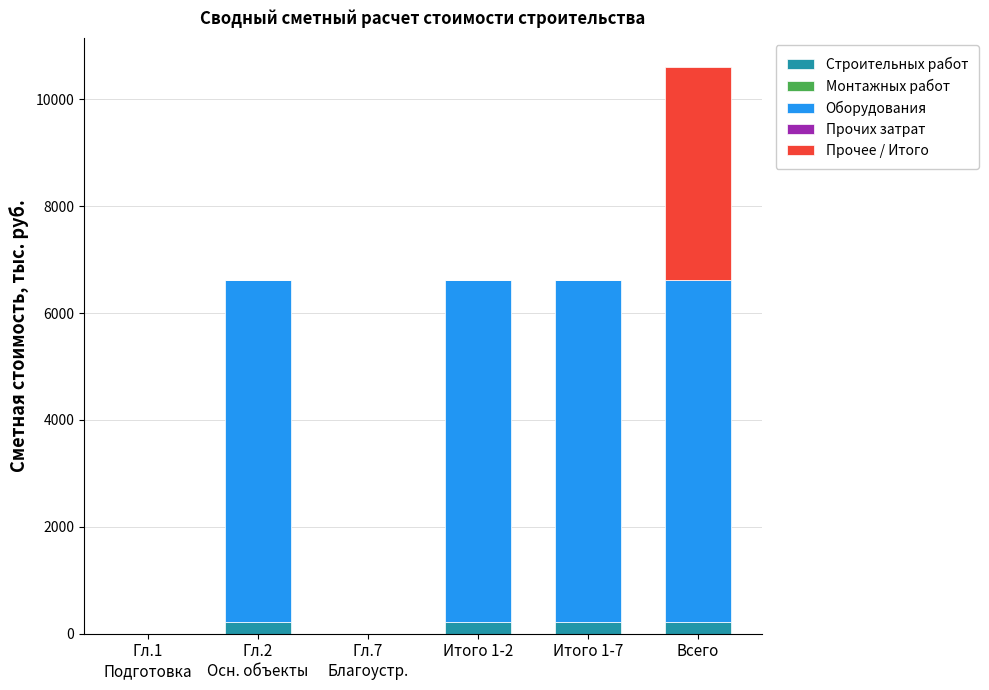

Does the chart contain stacked bars?

Yes